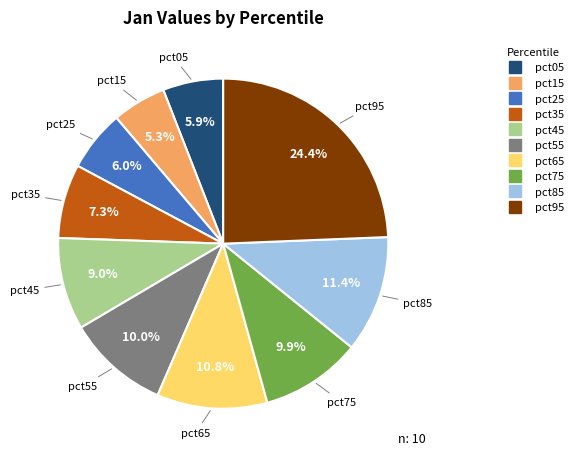

To the nearest percent, what portion does pct35 represent?

7%